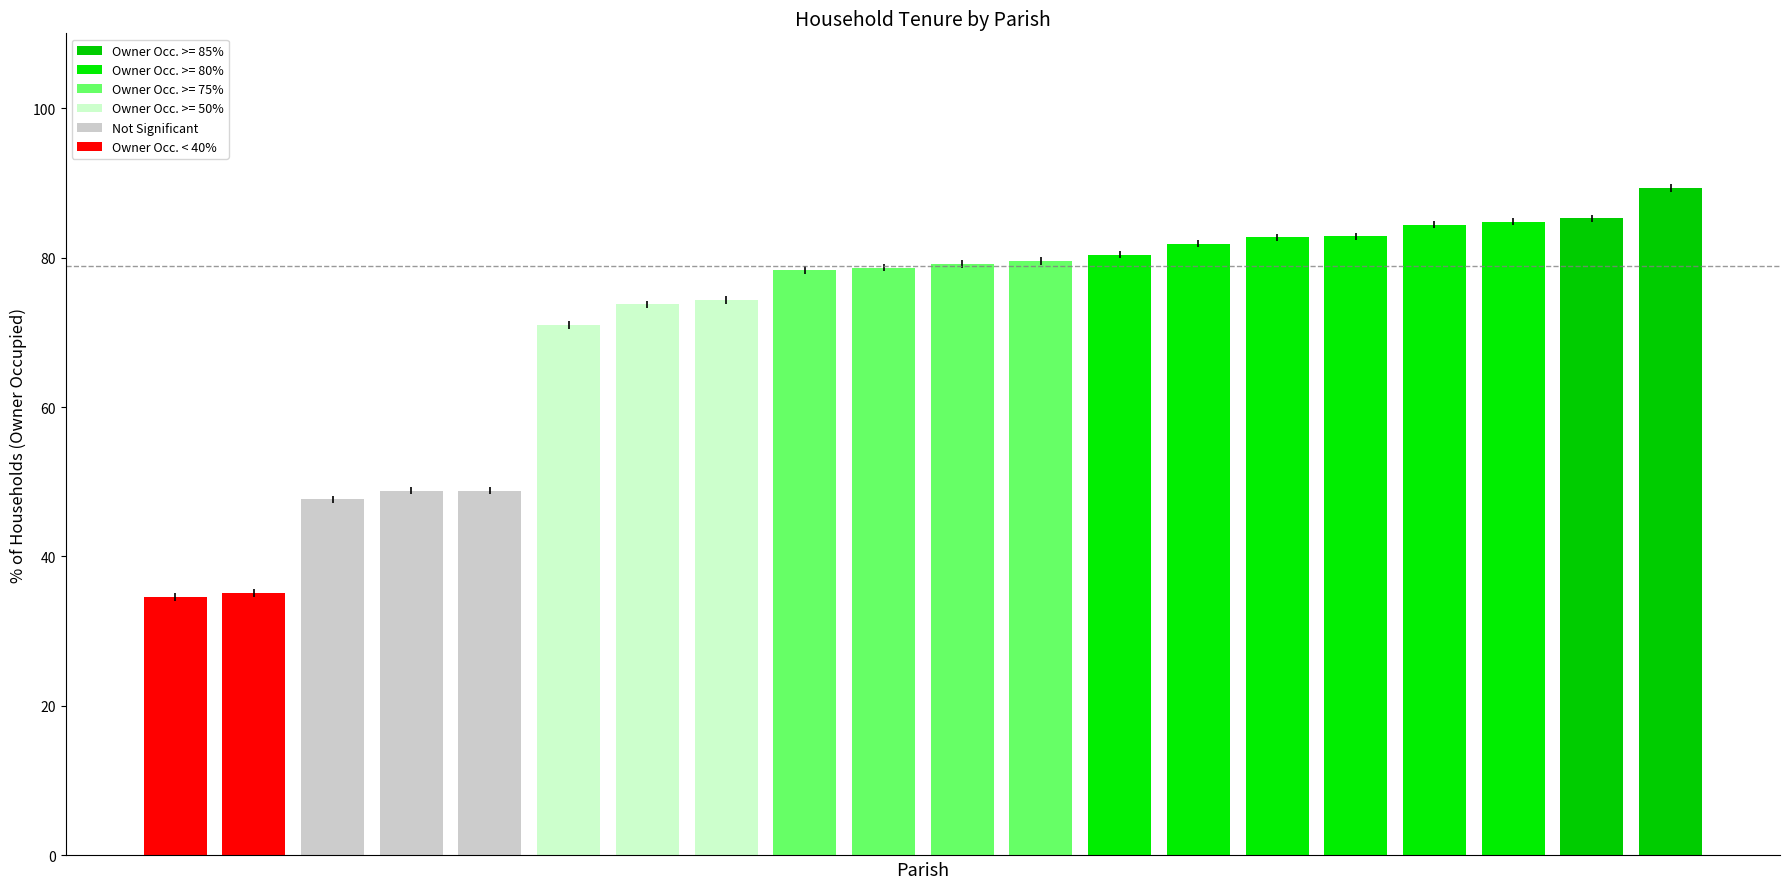

What is the difference between the maximum and minimum values?

54.8